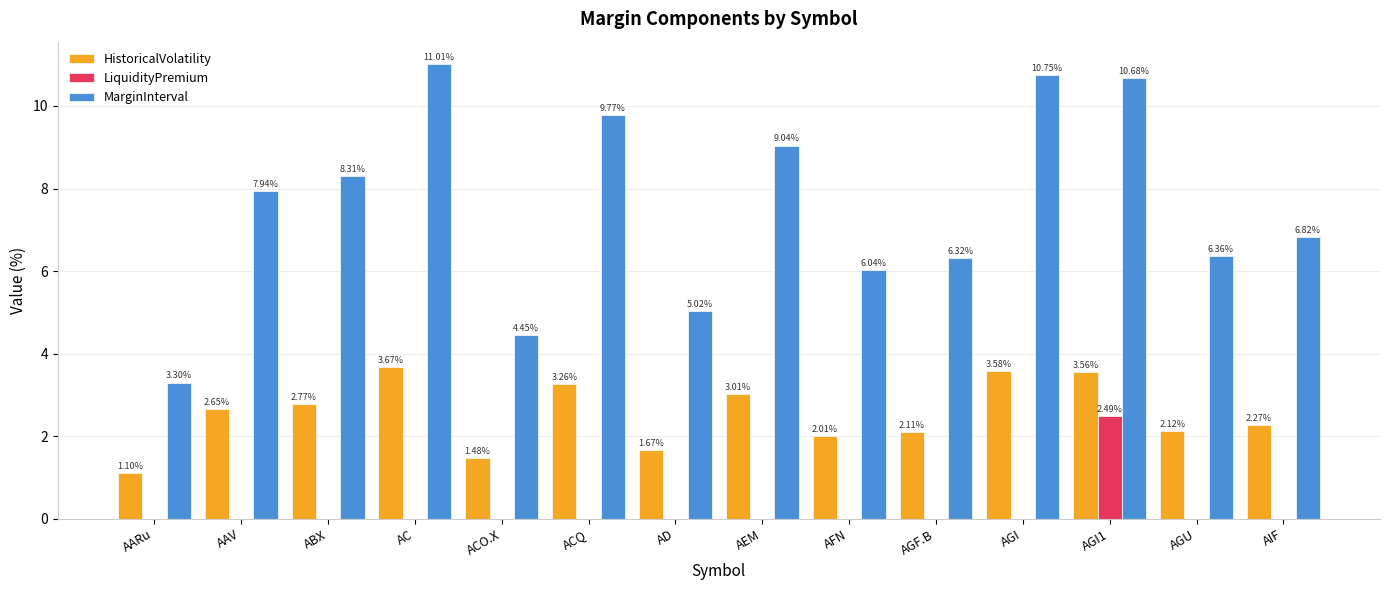

At which category is the sum across all series the highest?

AGI1